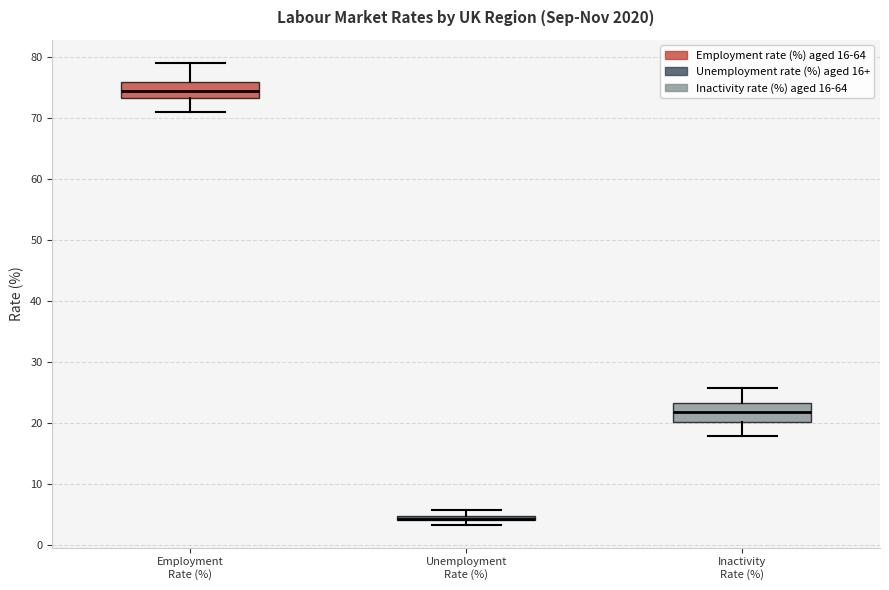

Where is the upper edge of the box for Employment Rate (%) on the y-axis? The values are not printed on the chart, so give them approximately, as read against the axis.

76